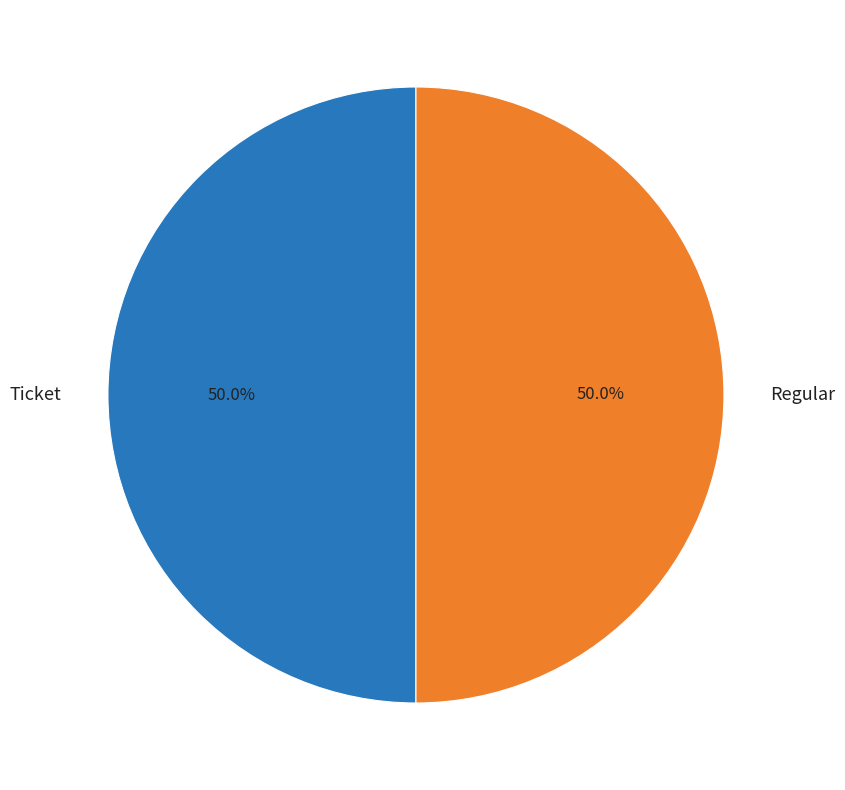

To the nearest percent, what is the difference between the largest and smallest slice percentages?

0%